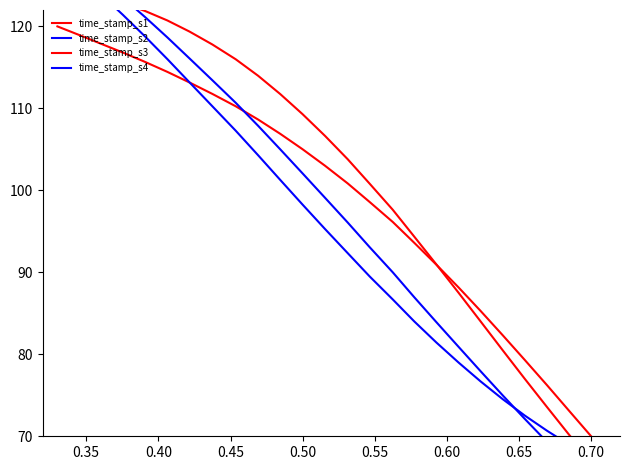

What is the value of the time_stamp_s4 point at the 19th from the left?

79.0